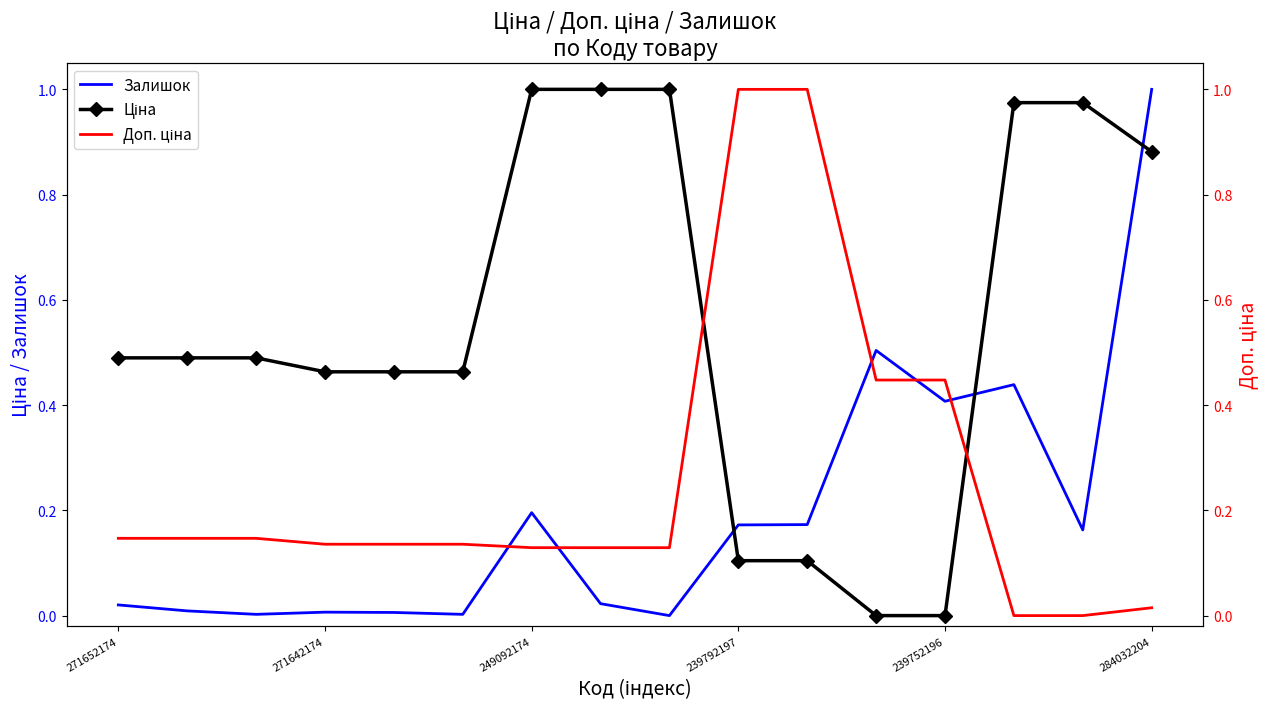

True or false: Ціна has more than 1 points higher than both neighbors.

False